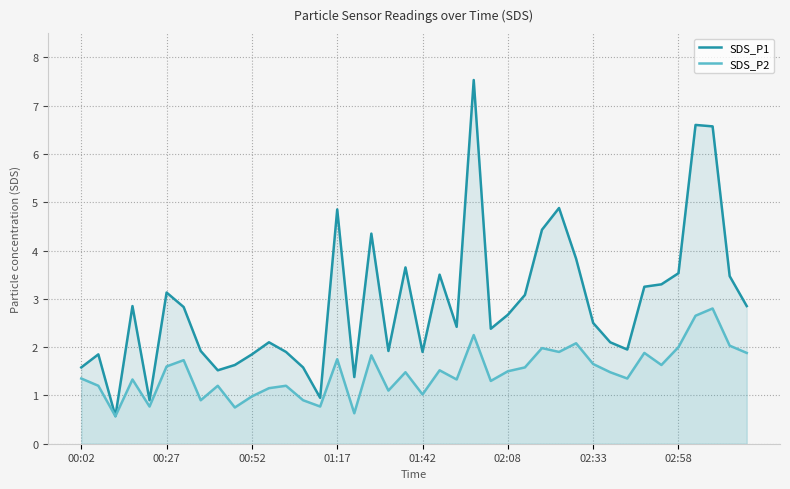

How many interior local valleys does the SDS_P1 series have?

10